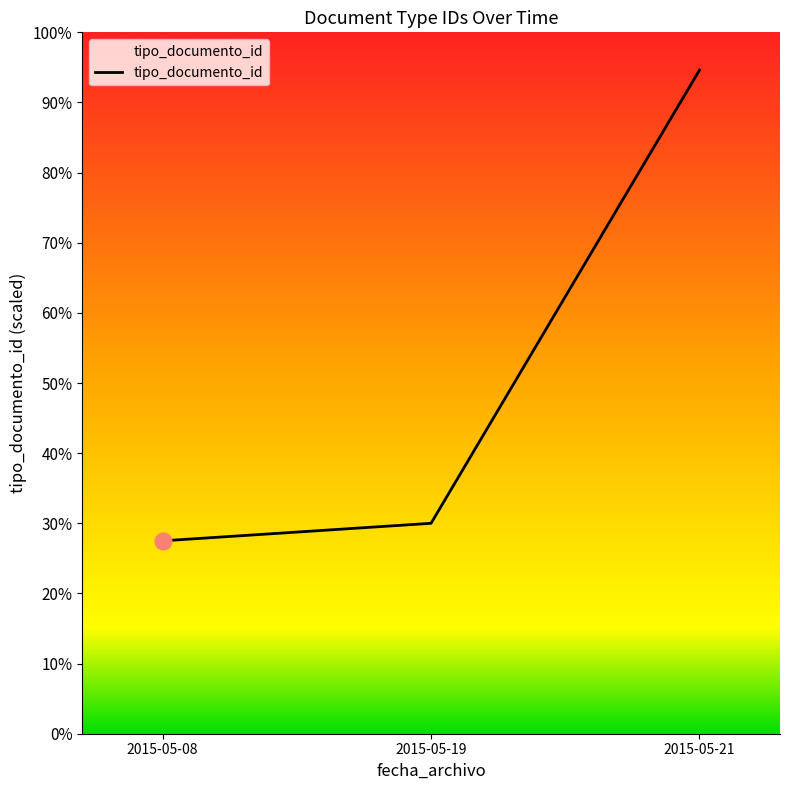

Is this an area chart (filled region under the line)?

No